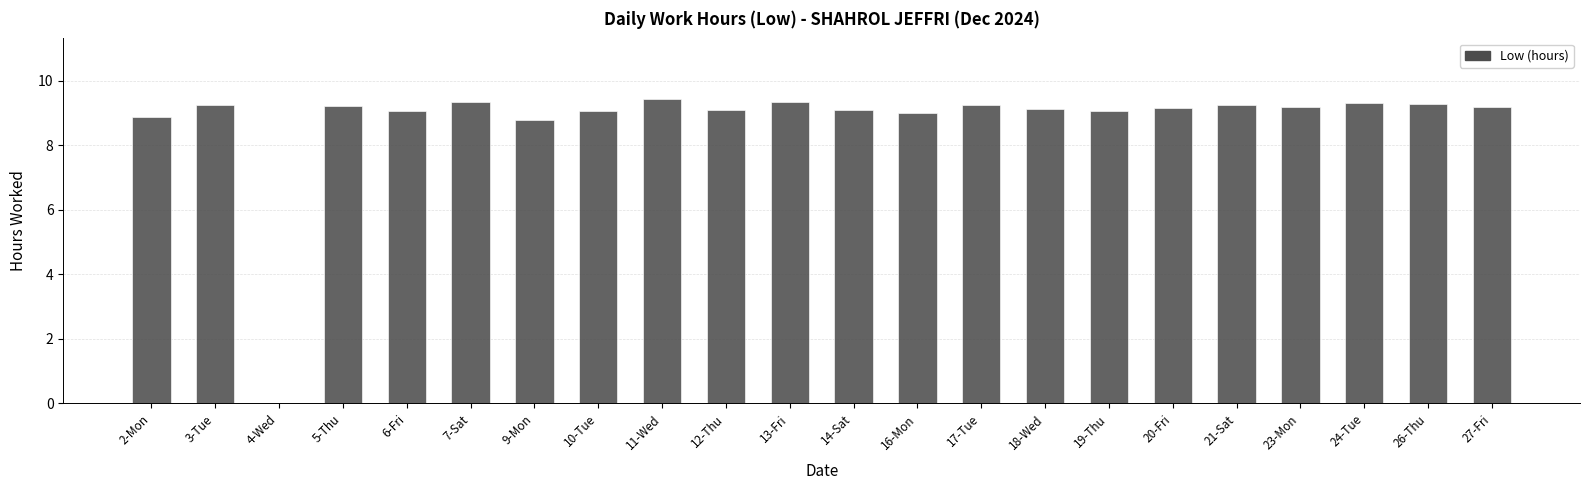

What is the sum of all values?

192.4